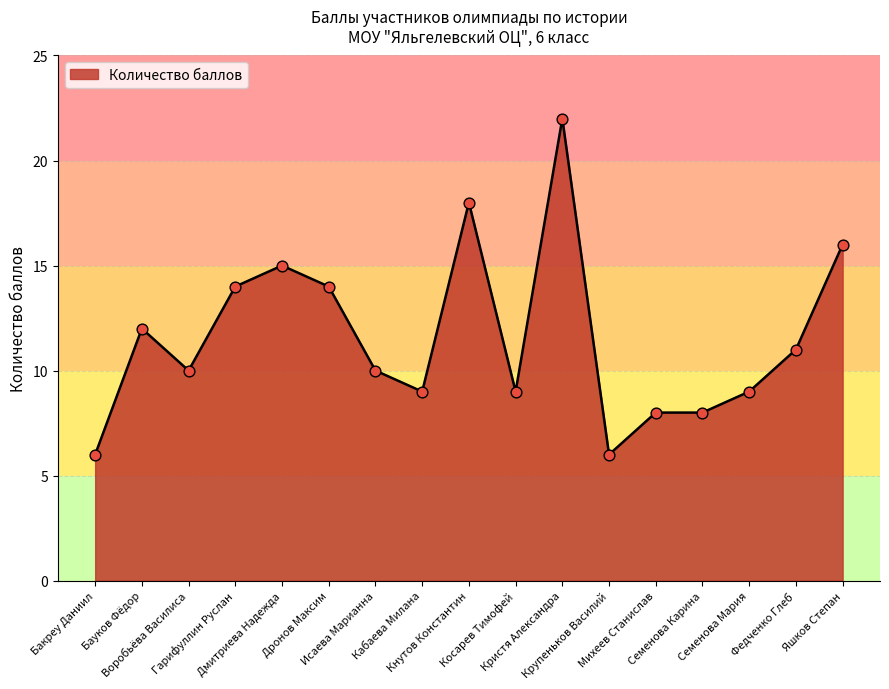

What is the change in value from Дмитриева Надежда to Крупеньков Василий?

-9